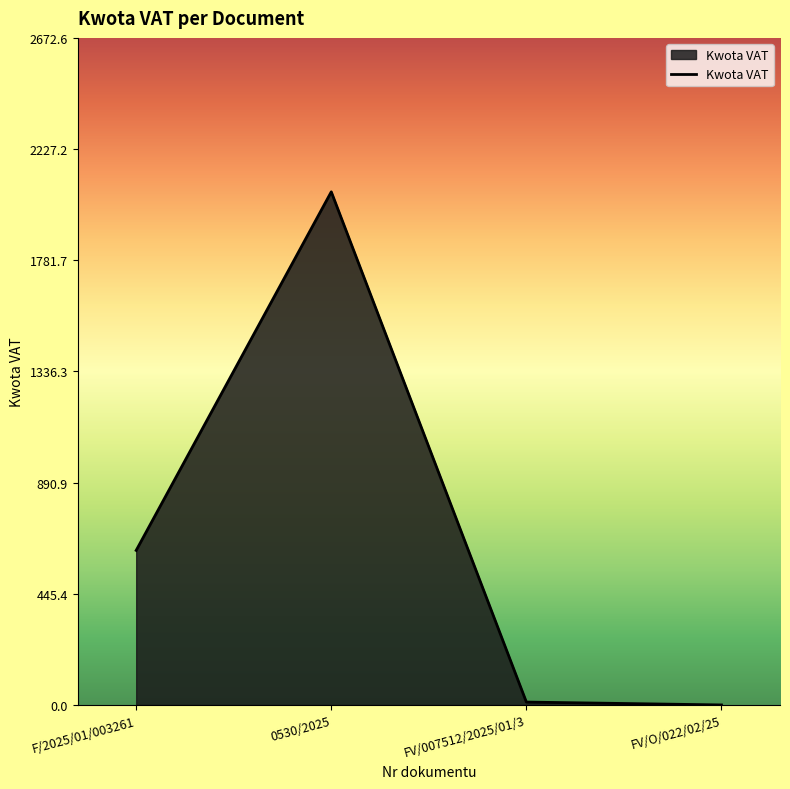

Where is the data nearest to the value 1027?

F/2025/01/003261